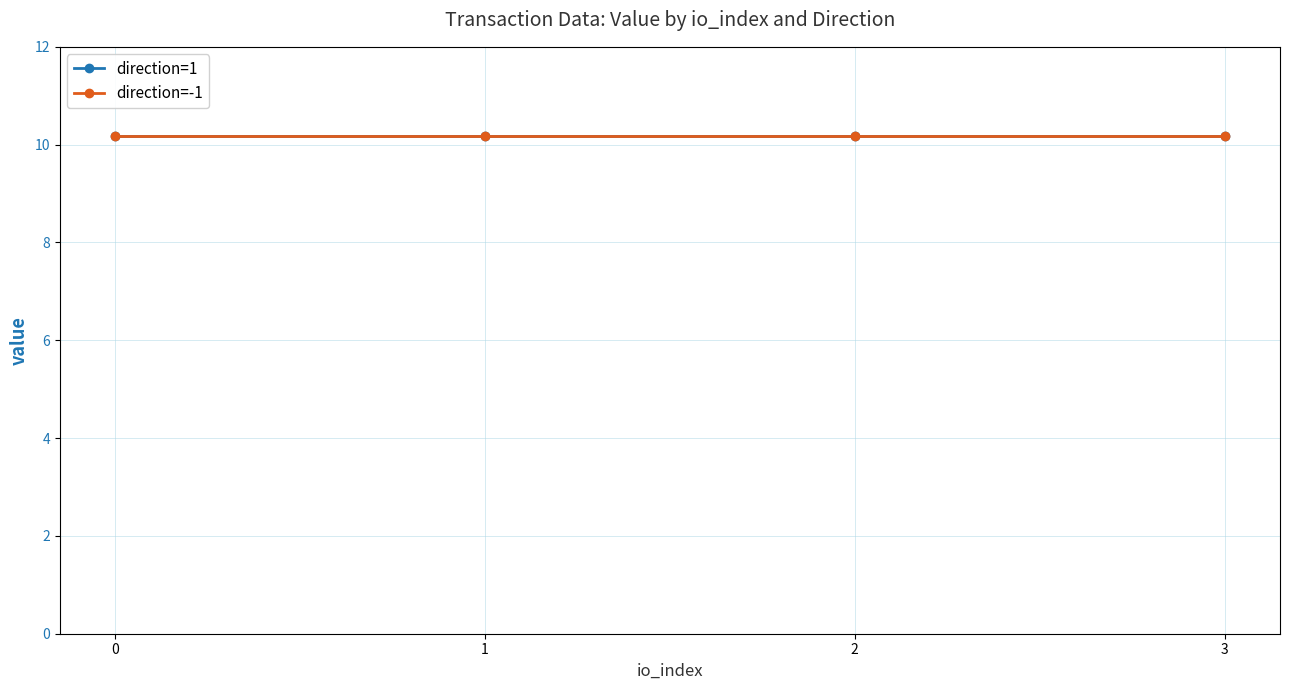

Is it true that time_stamp equals 1006508619.6 at 1?

False